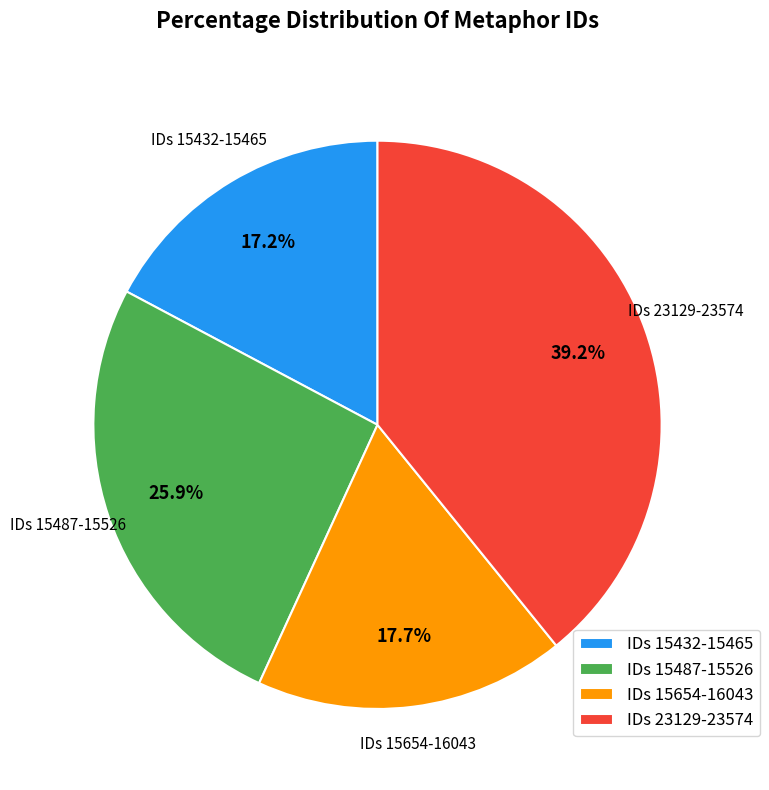

Is there any slice that represents more than half of the pie?

No